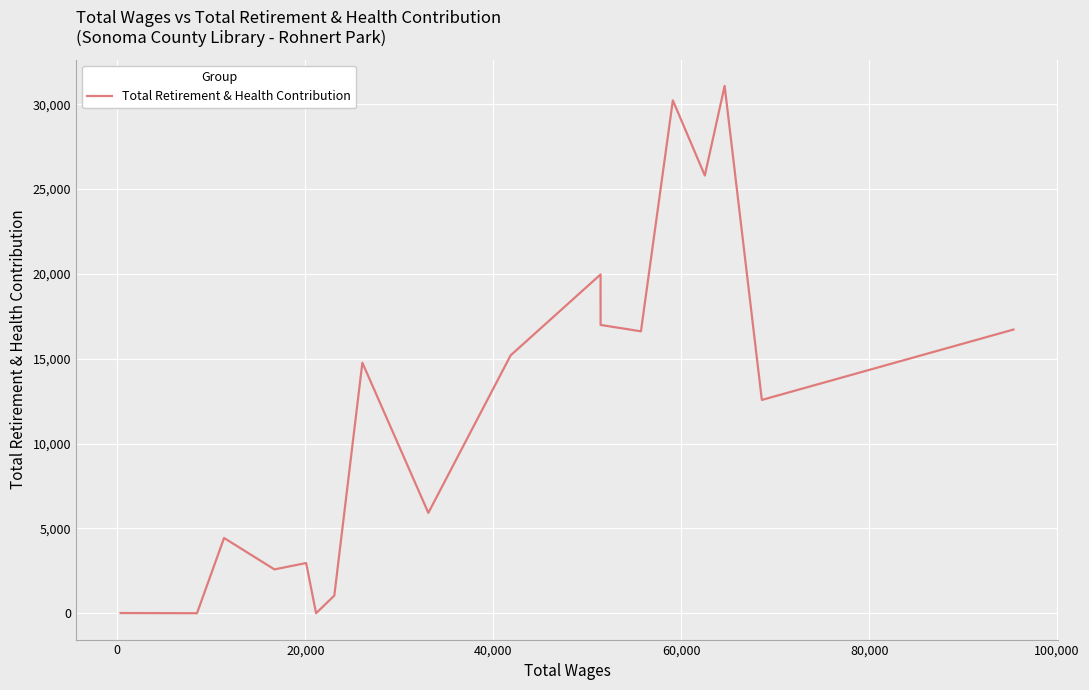

What is the greatest value displayed?

31076